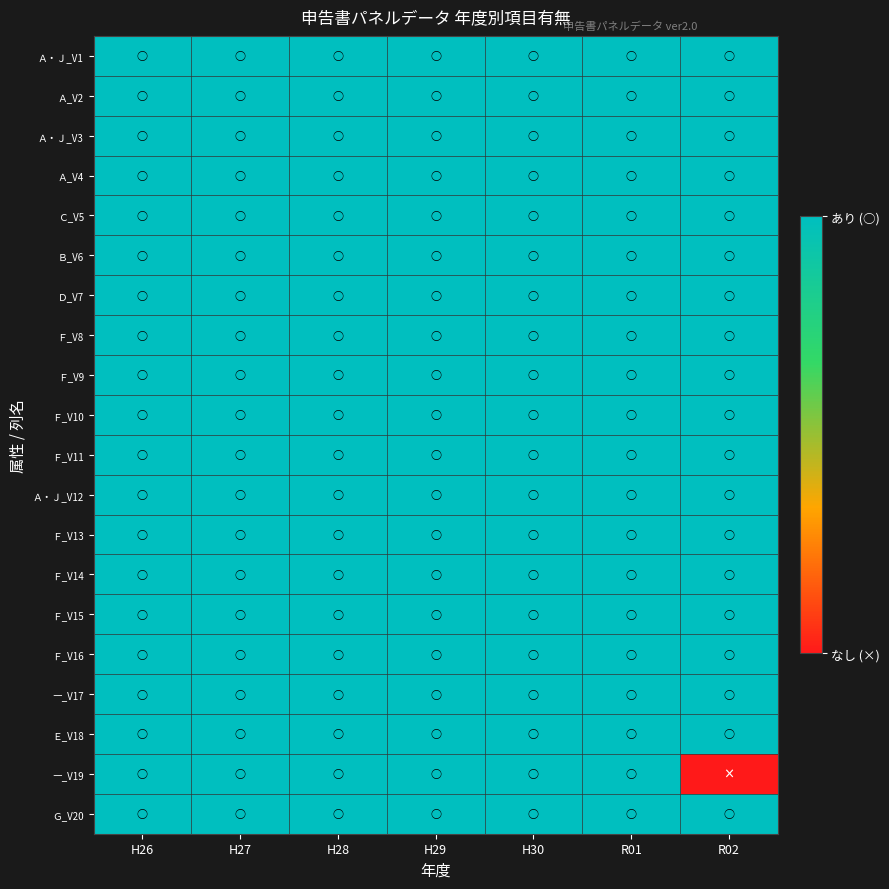

Rank the series by their maximum value, from lowest to highest.

Ａ・Ｊ_V1, Ａ_V2, Ａ・Ｊ_V3, Ａ_V4, Ｃ_V5, Ｂ_V6, Ｄ_V7, Ｆ_V8, Ｆ_V9, Ｆ_V10, Ｆ_V11, Ａ・Ｊ_V12, Ｆ_V13, Ｆ_V14, Ｆ_V15, Ｆ_V16, ―_V17, Ｅ_V18, ―_V19, Ｇ_V20